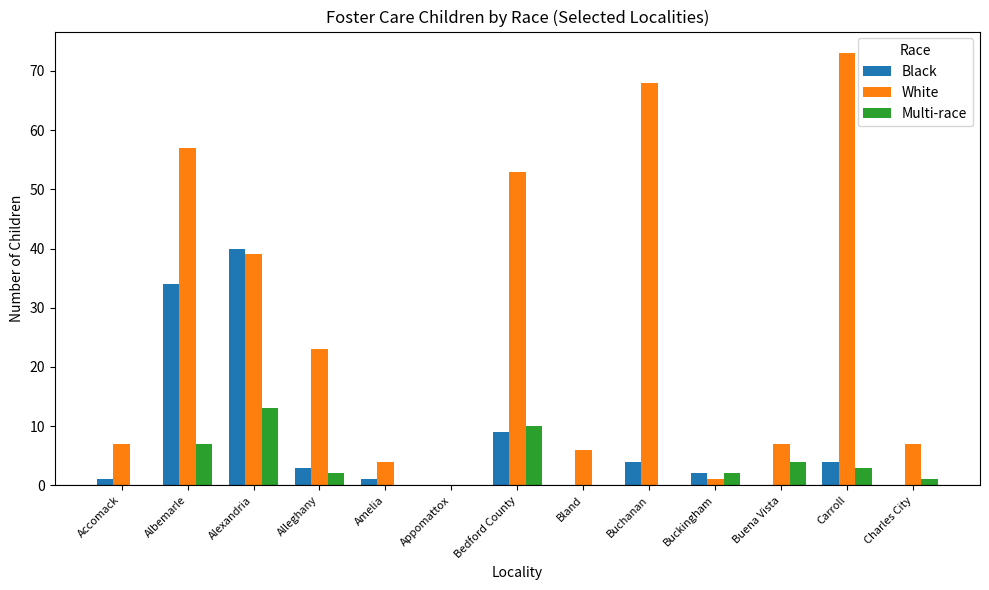

What is the sum of all Black values?

98